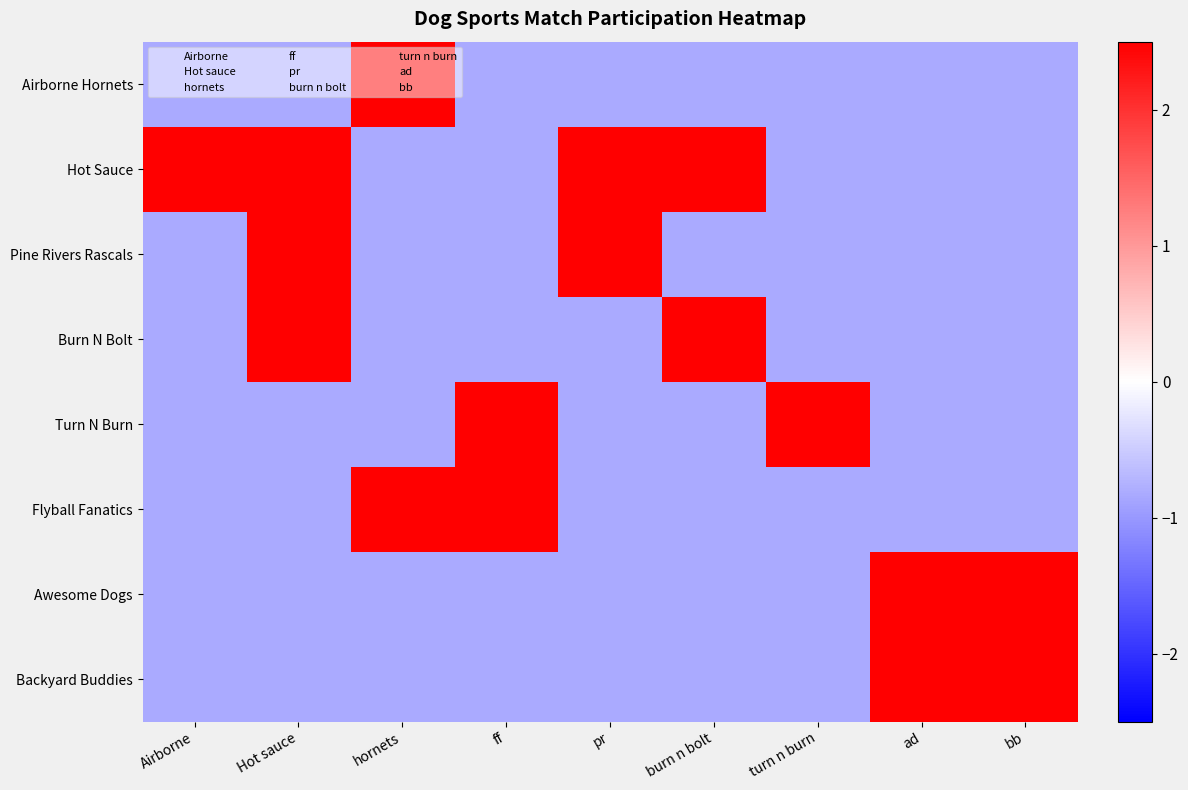

Between Airborne and ff, which series saw the biggest shift?

Hot Sauce